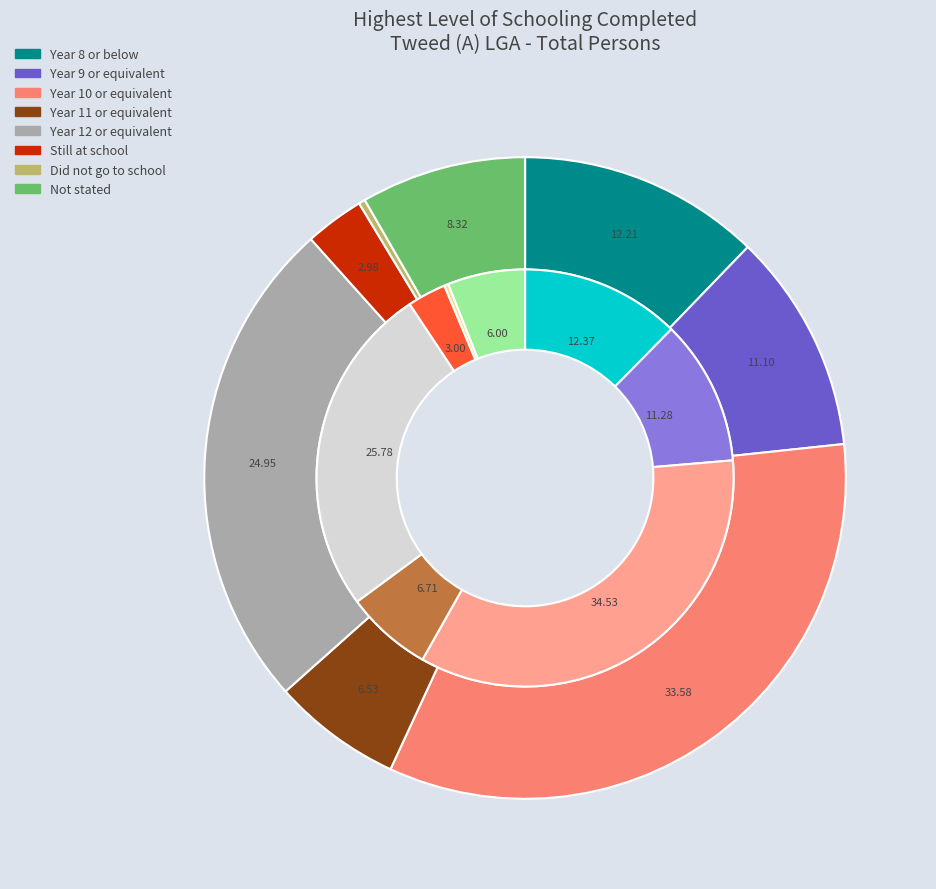

How many segments does this pie chart have?

8